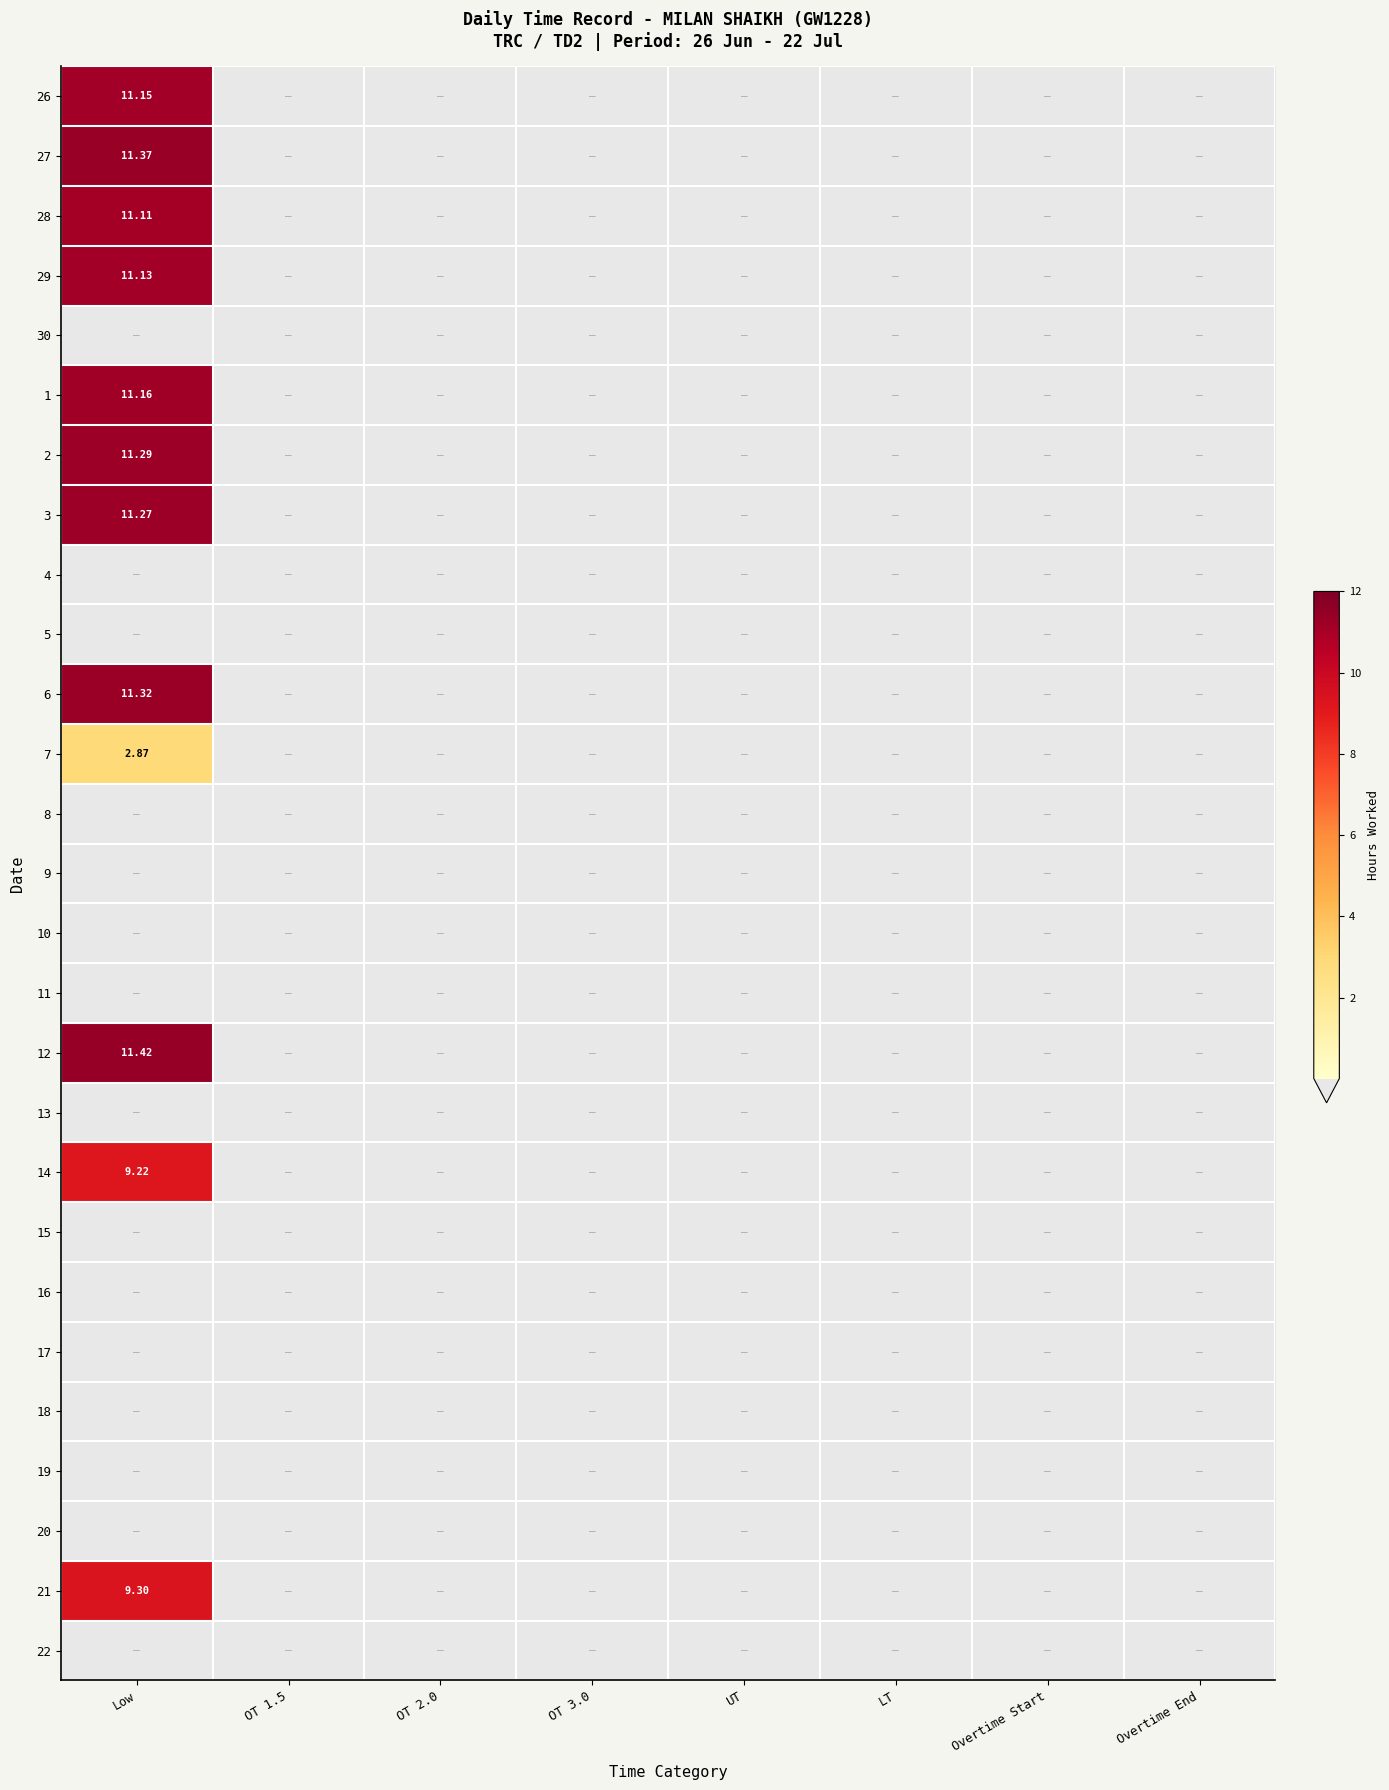

Count the number of categories in the chart.

8